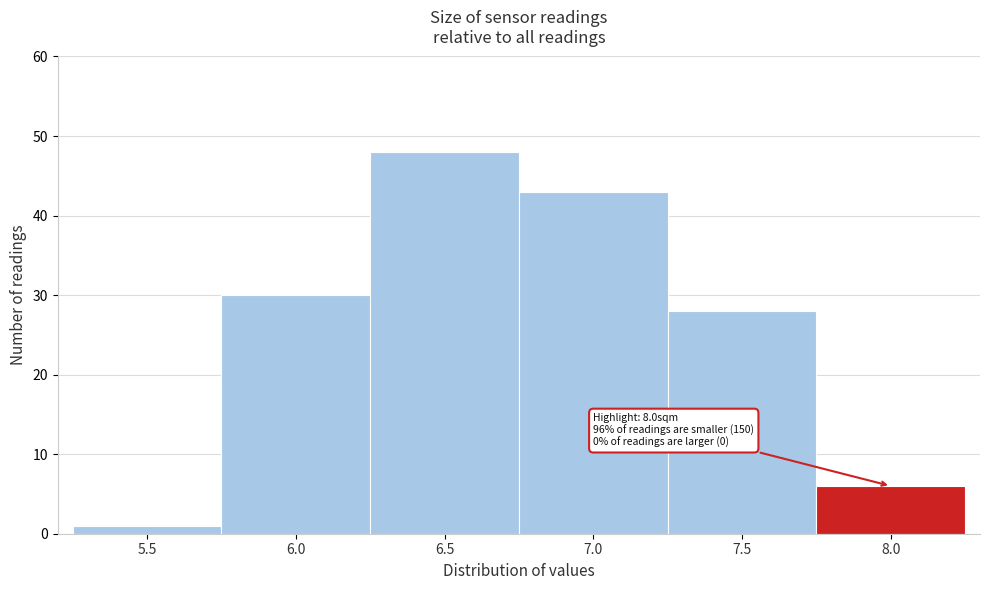

Reading left to right, transcribe all the data shown in this chart.

5.5=1	6.0=30	6.5=48	7.0=43	7.5=28	8.0=6